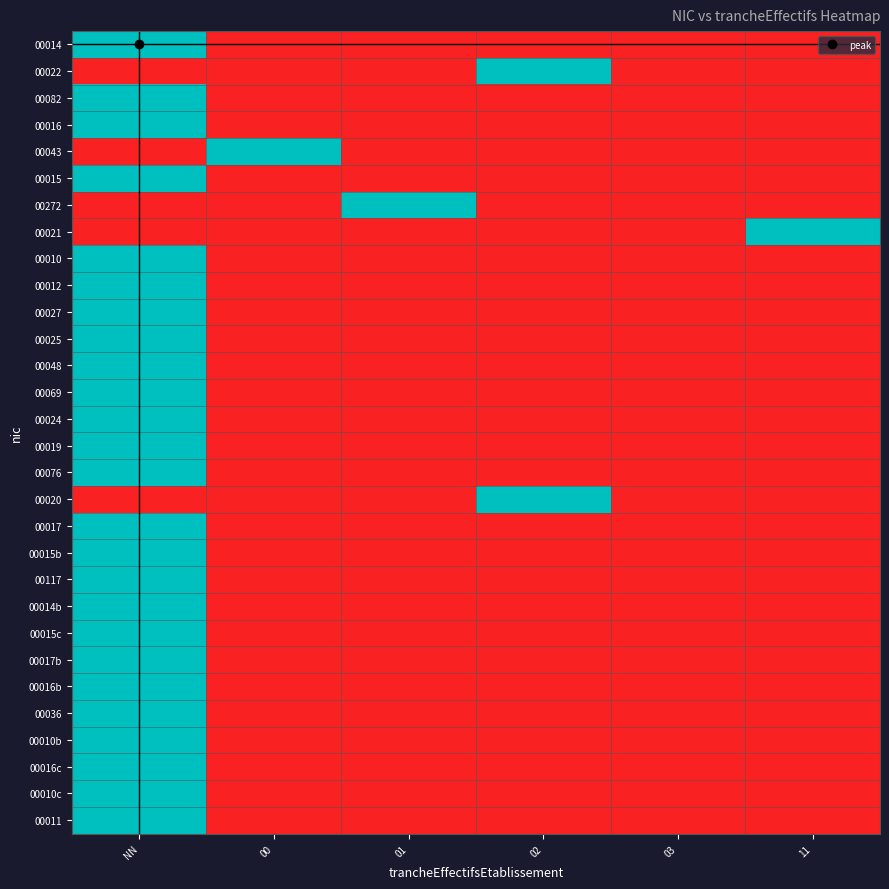

Which category has the highest value across all series?

NN